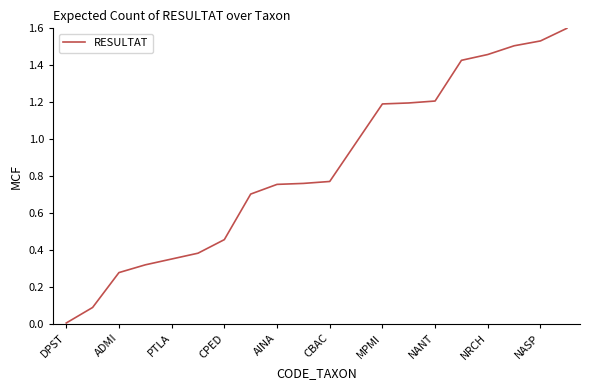

What is the difference between the maximum and minimum values?

1.6